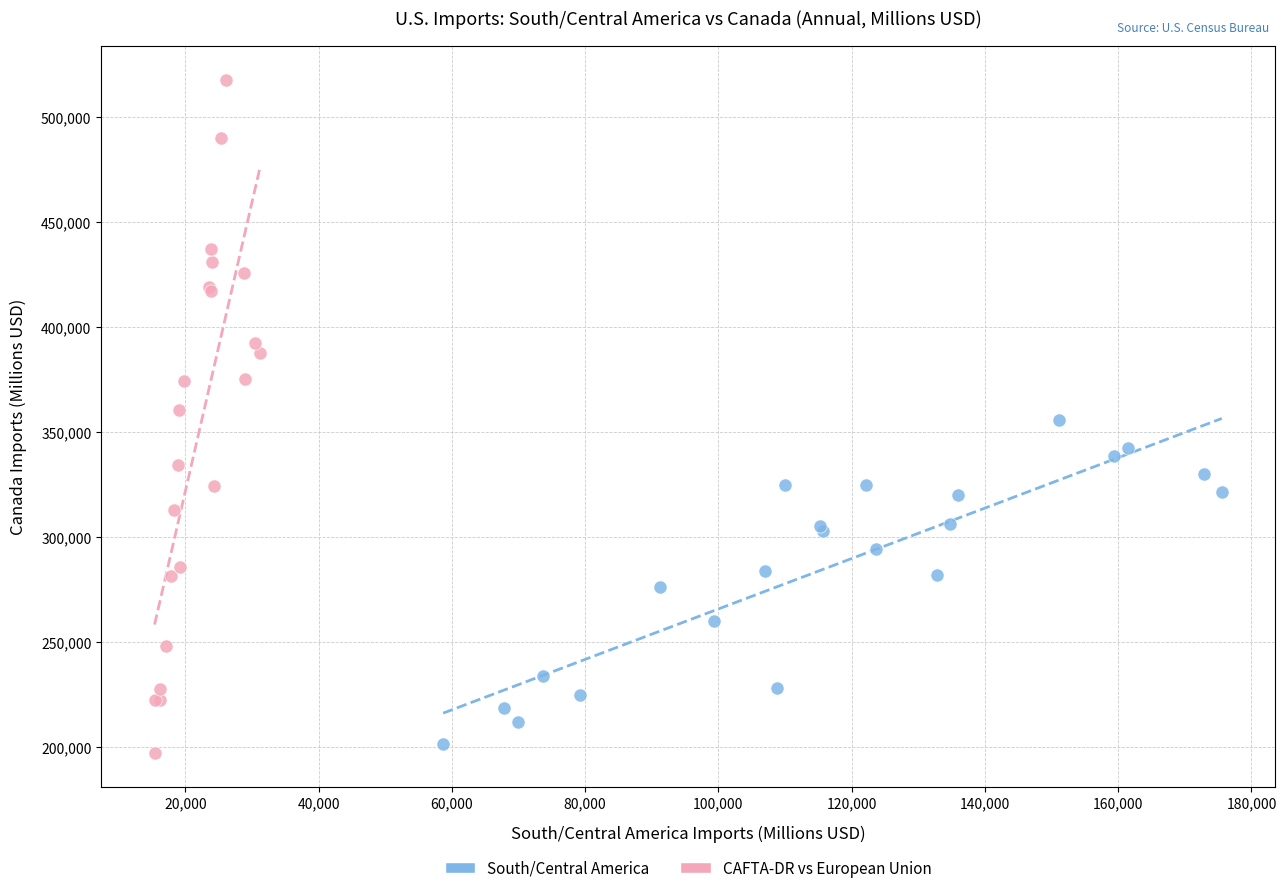

What are all the series names shown in the legend?

South/Central America, CAFTA-DR vs European Union